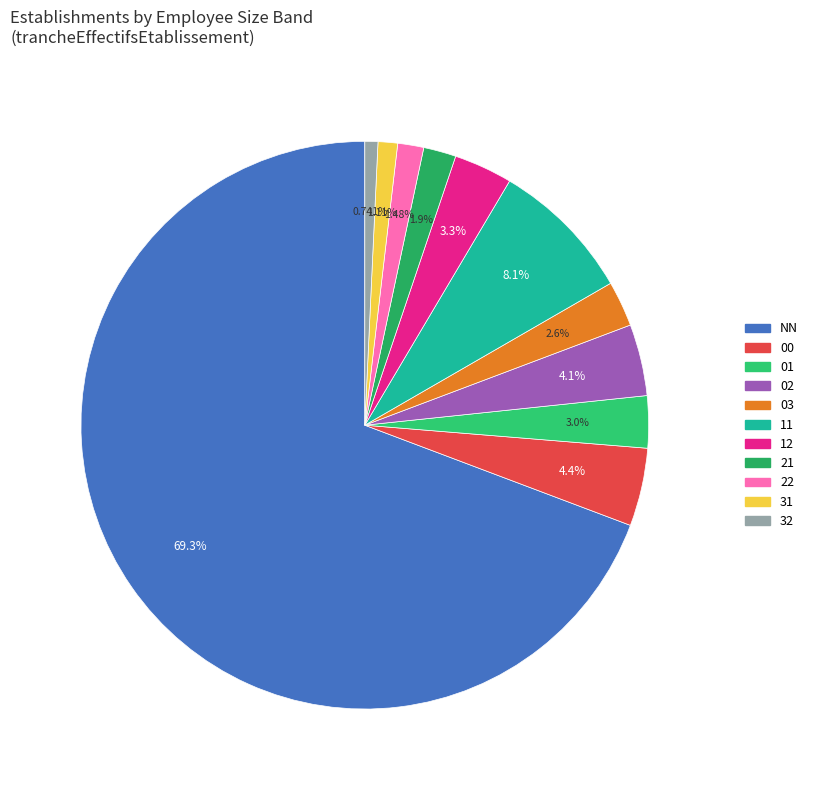

To the nearest percent, what is the difference between the 12 and 00 slice percentages?

1%